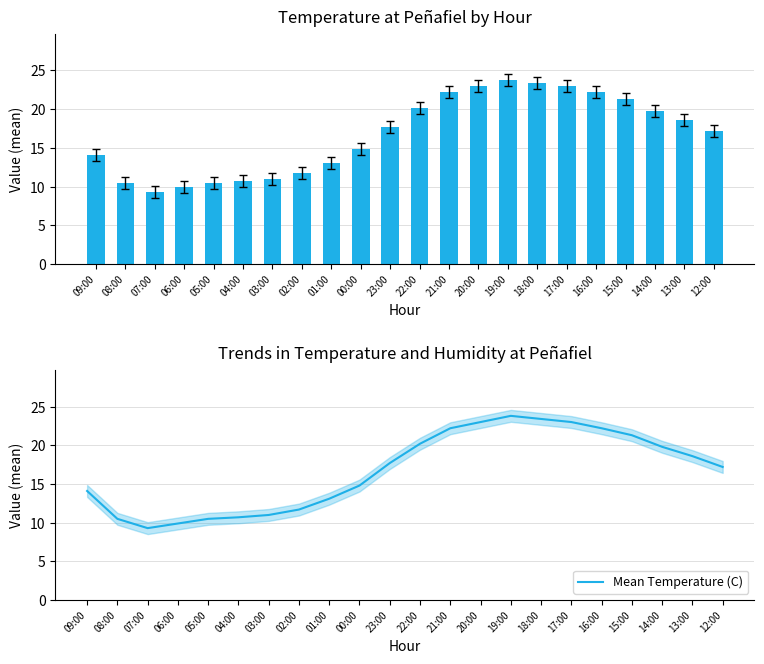

Is it true that Mean Temperature (C) equals 31.0 at 21:00?

False